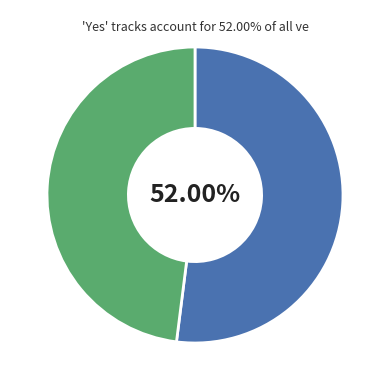

How many segments does this pie chart have?

2